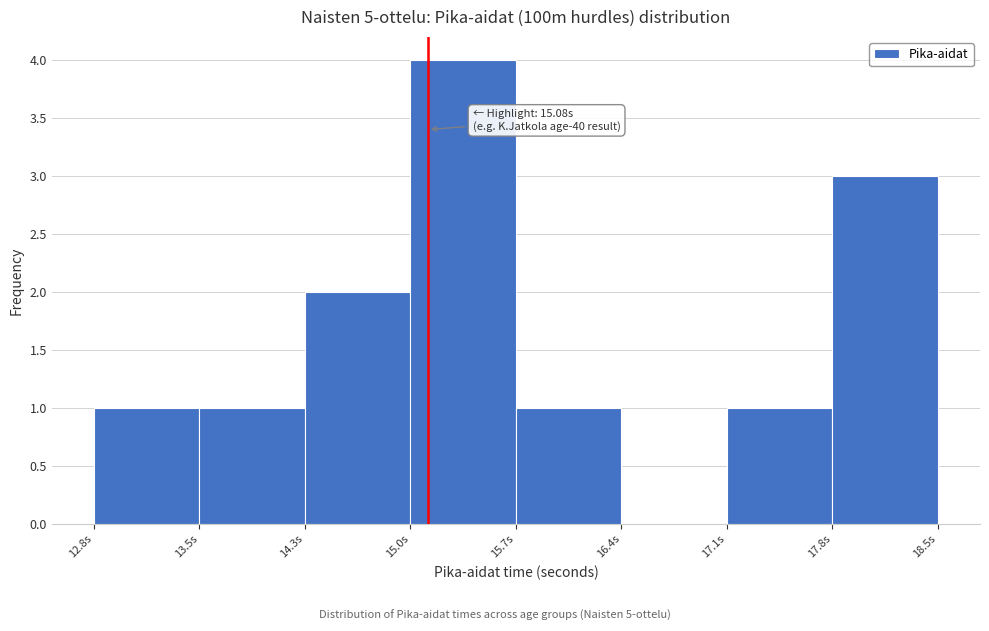

Which range on the x-axis has the tallest bar?

15.0 to 15.7